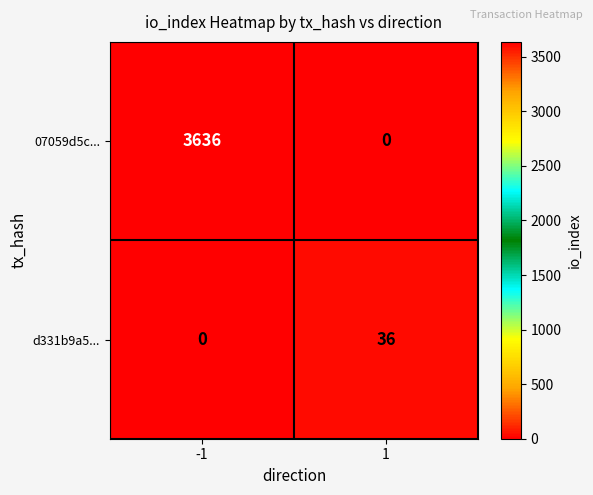

True or false: d331b9a5... has a value of 36 at 1.

True